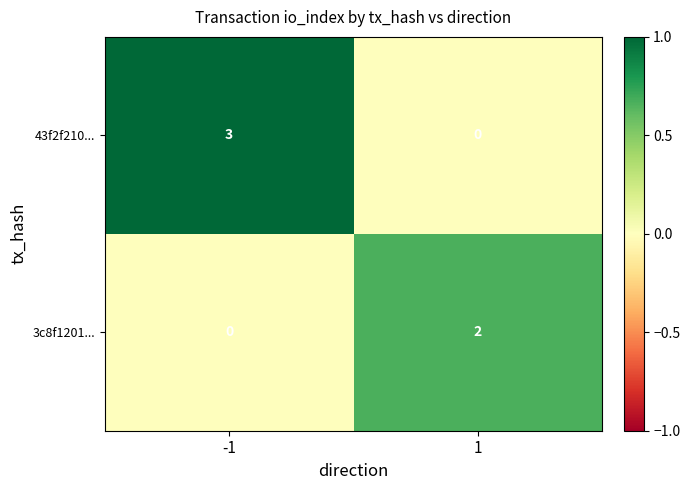

The value of 43f2f210... at 1 is 0. True or false?

True